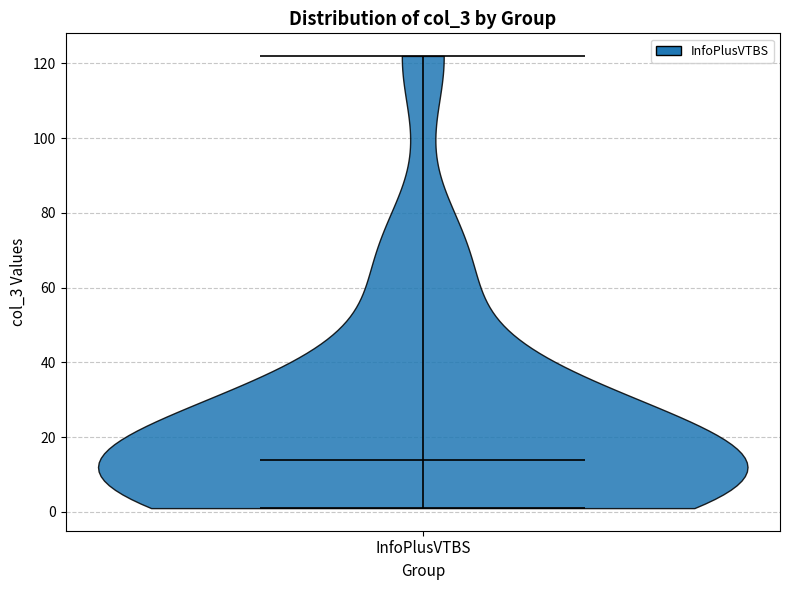

What is the highest point the violin for InfoPlusVTBS reaches on the y-axis? The values are not printed on the chart, so give them approximately, as read against the axis.

122